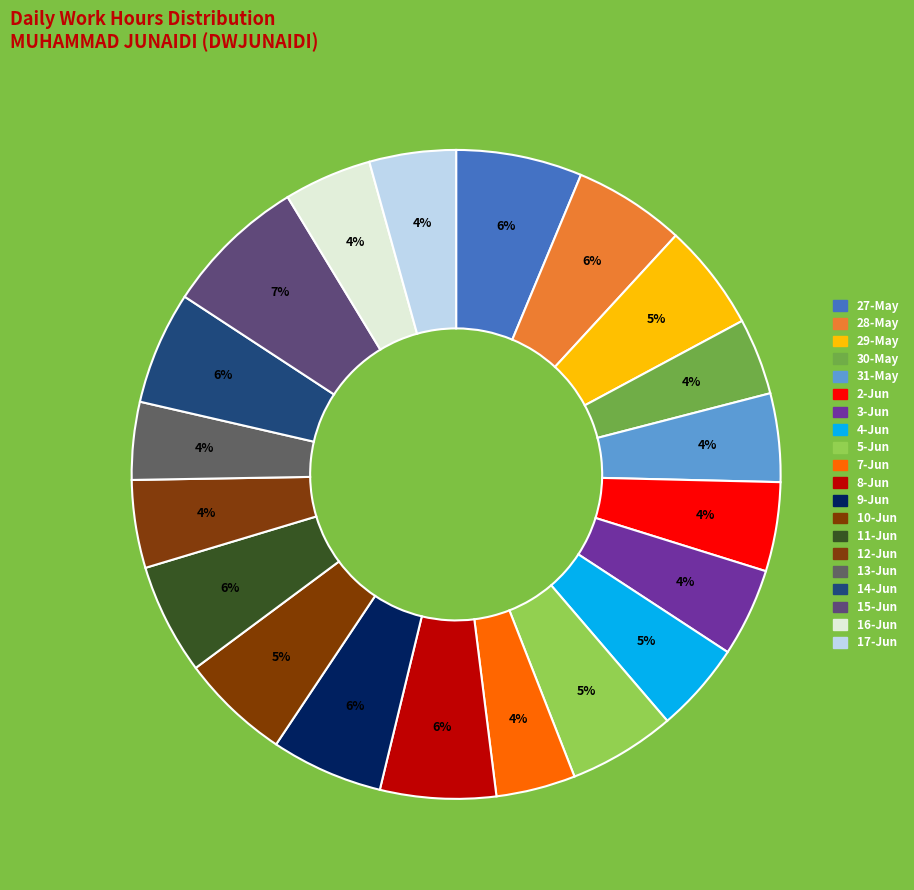

Is it true that 30-May is 4% of the pie?

True